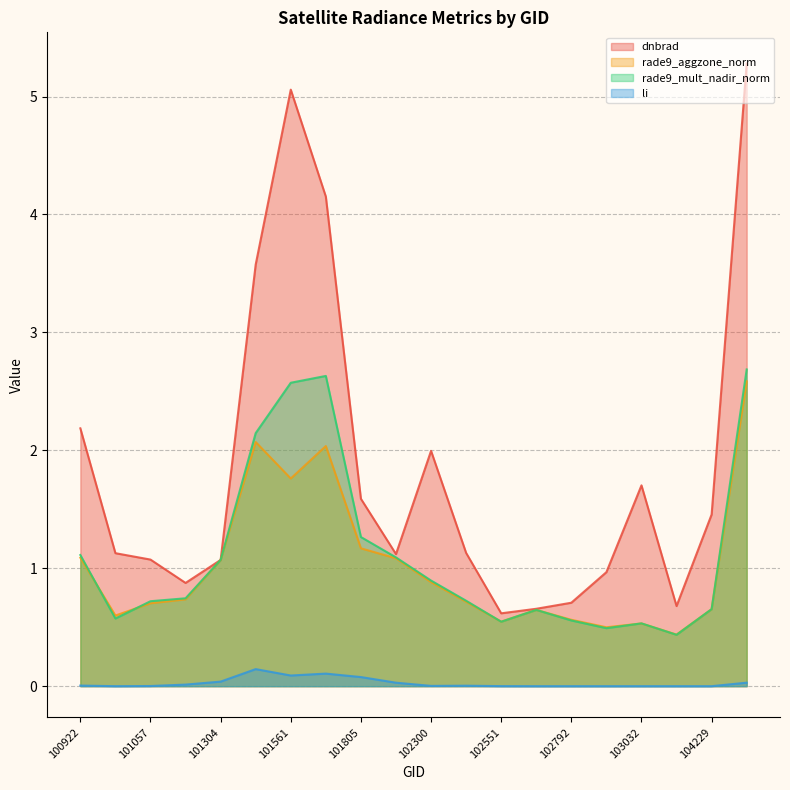

What is the total value across all series at 101057?

2.5